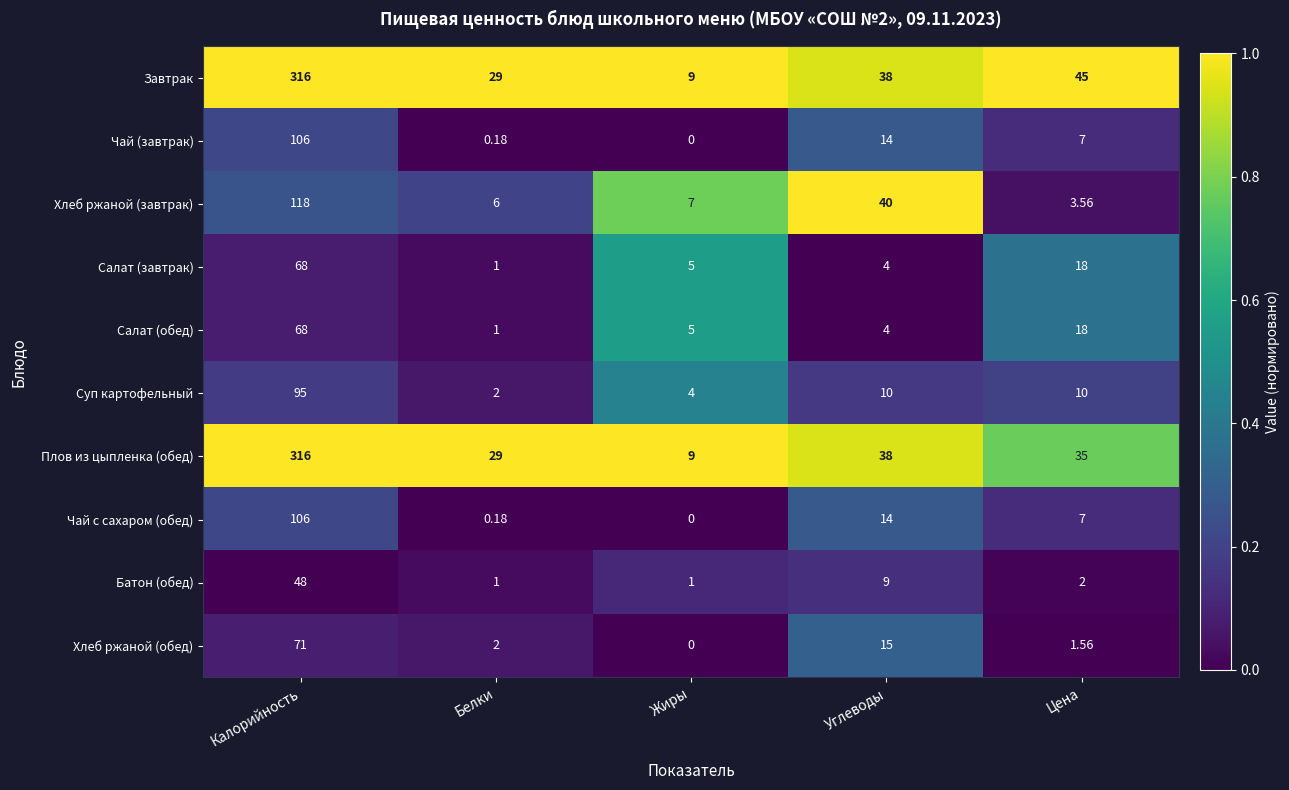

At how many categories does at least one series exceed 0?

5